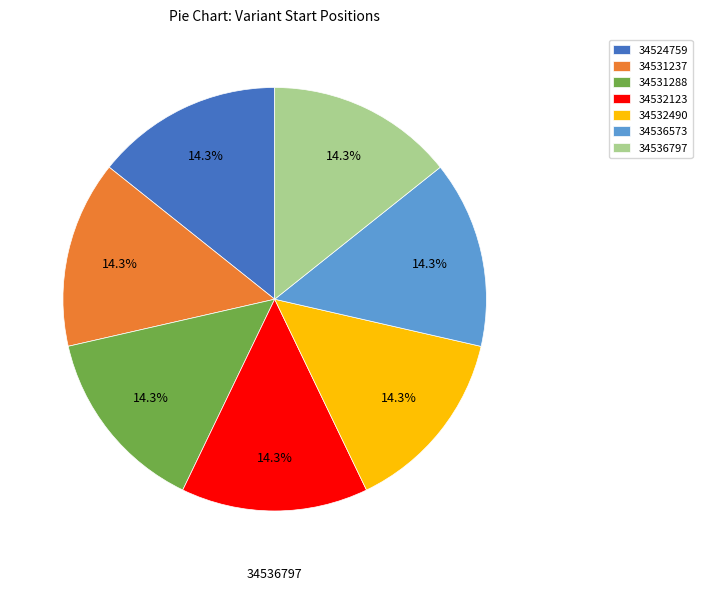

What is the smallest slice in the pie chart?

34524759